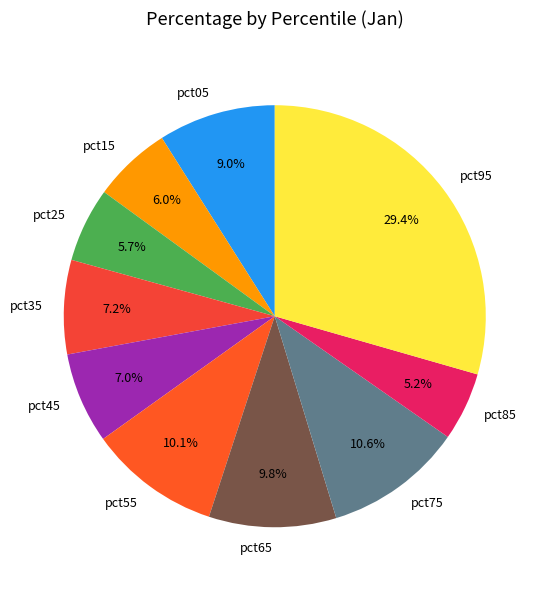

How many slices are in this pie chart?

10